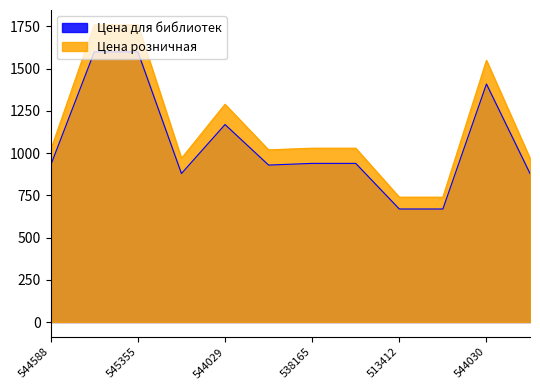

What position from the right is 513412?

4